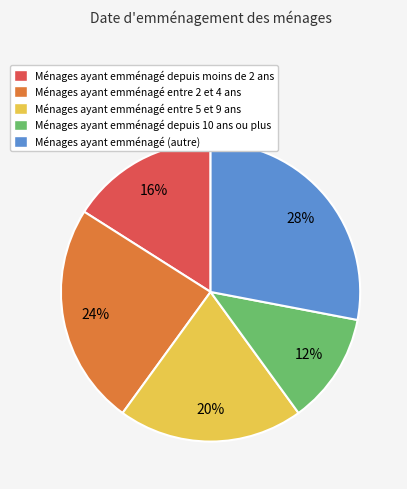

To the nearest percent, what is the average slice percentage?

20%